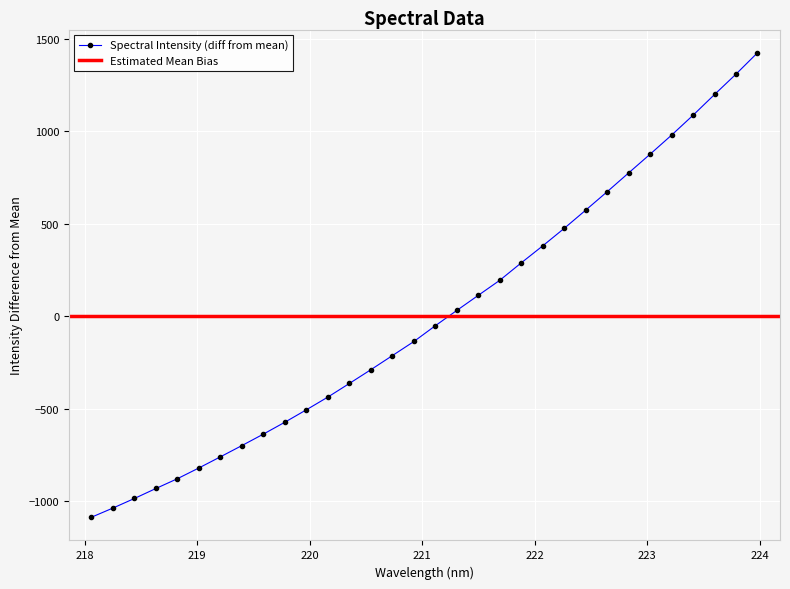

Reading left to right, what are all the values shown in this chart?

218.0596=-1086.3	218.2508=-1036.7	218.442=-984.9	218.6332=-930.9	218.8244=-877.9	219.0156=-819.7	219.2067=-759.5	219.3979=-698.6	219.589=-636.6	219.7801=-572.2	219.9712=-505.1	220.1623=-436.2	220.3533=-362.6	220.5444=-288.2	220.7354=-212.1	220.9264=-136.0	221.1174=-50.4	221.3083=32.2	221.4993=113.9	221.6902=195.3	221.8812=289.7	222.0721=381.6	222.263=476.1	222.4538=574.5	222.6447=674.2	222.8355=775.9	223.0264=877.2	223.2172=980.3	223.408=1087.9	223.5987=1199.8	223.7895=1310.1	223.9802=1425.2